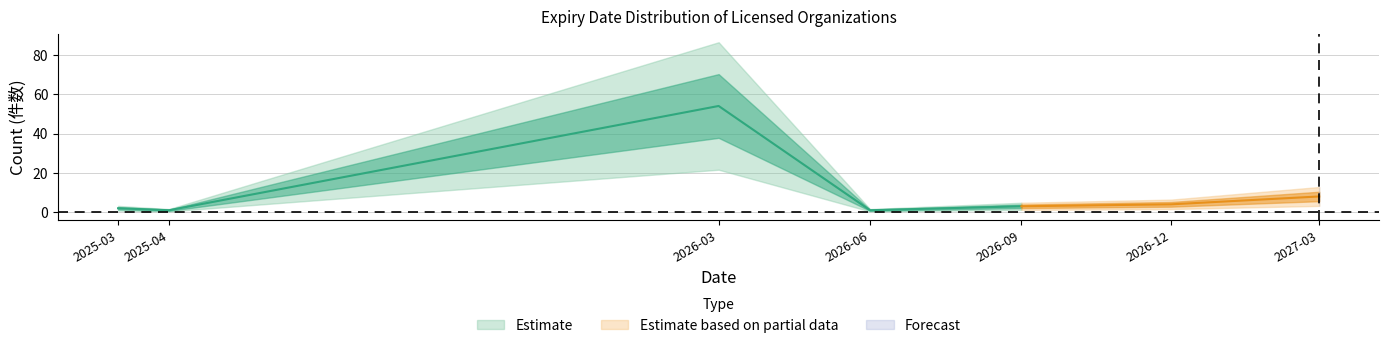

Reading right to left, what are all the values shown in this chart?

8	4	3	1	54	1	2